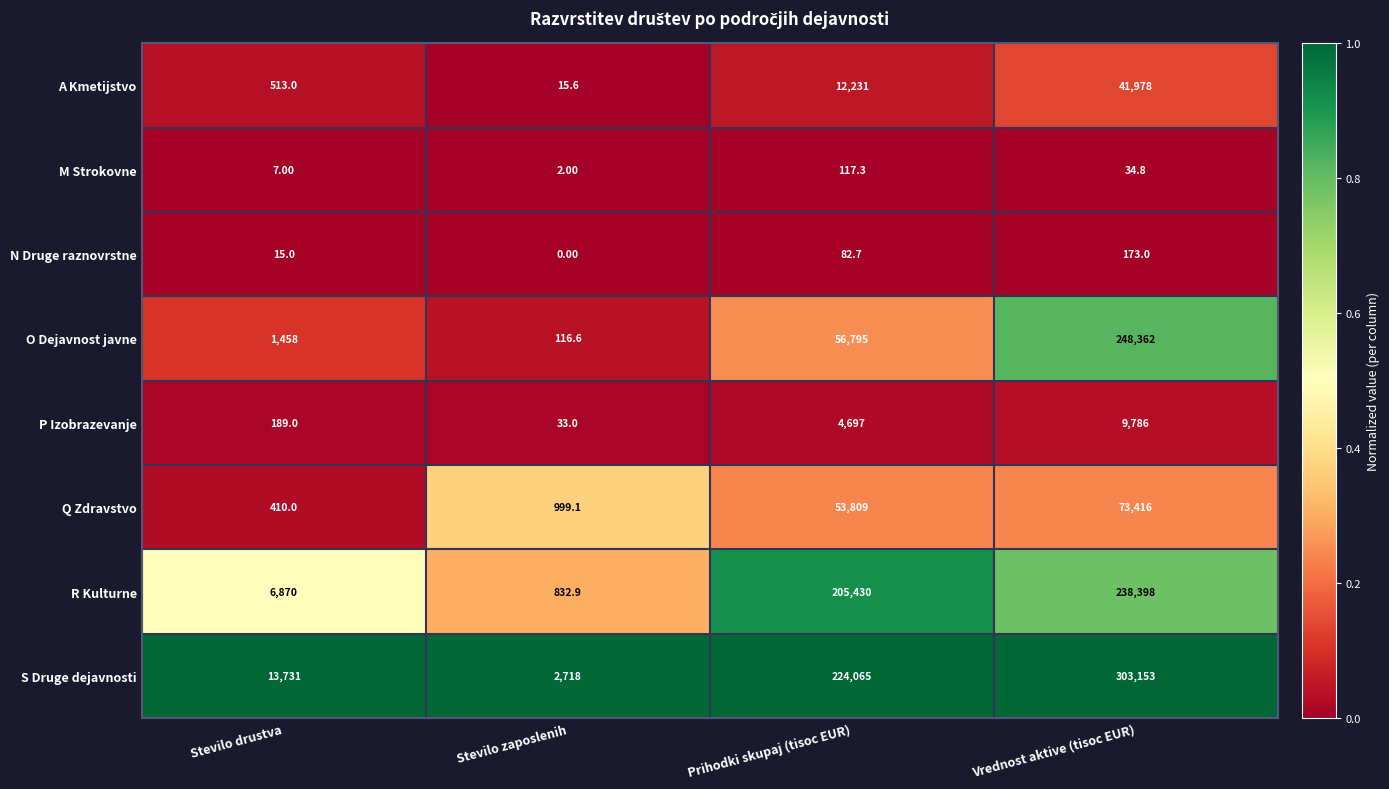

List the series in order of their peak value, lowest first.

M Strokovne, N Druge raznovrstne, P Izobrazevanje, A Kmetijstvo, Q Zdravstvo, R Kulturne, O Dejavnost javne, S Druge dejavnosti